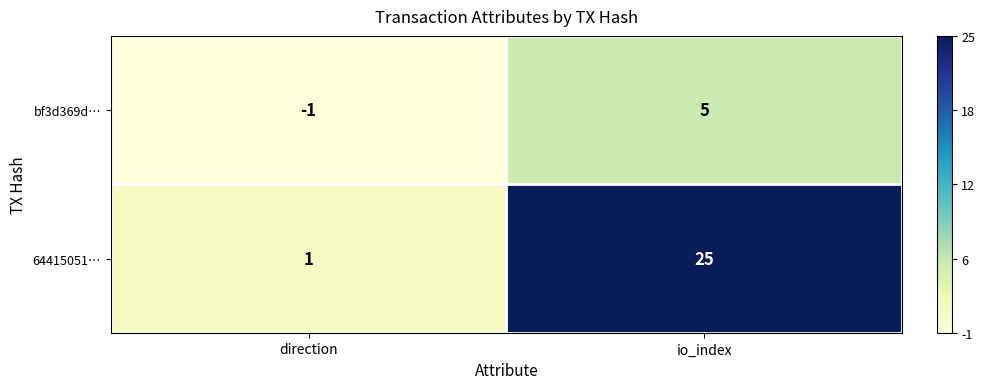

Which series has the largest range (max minus min)?

64415051…